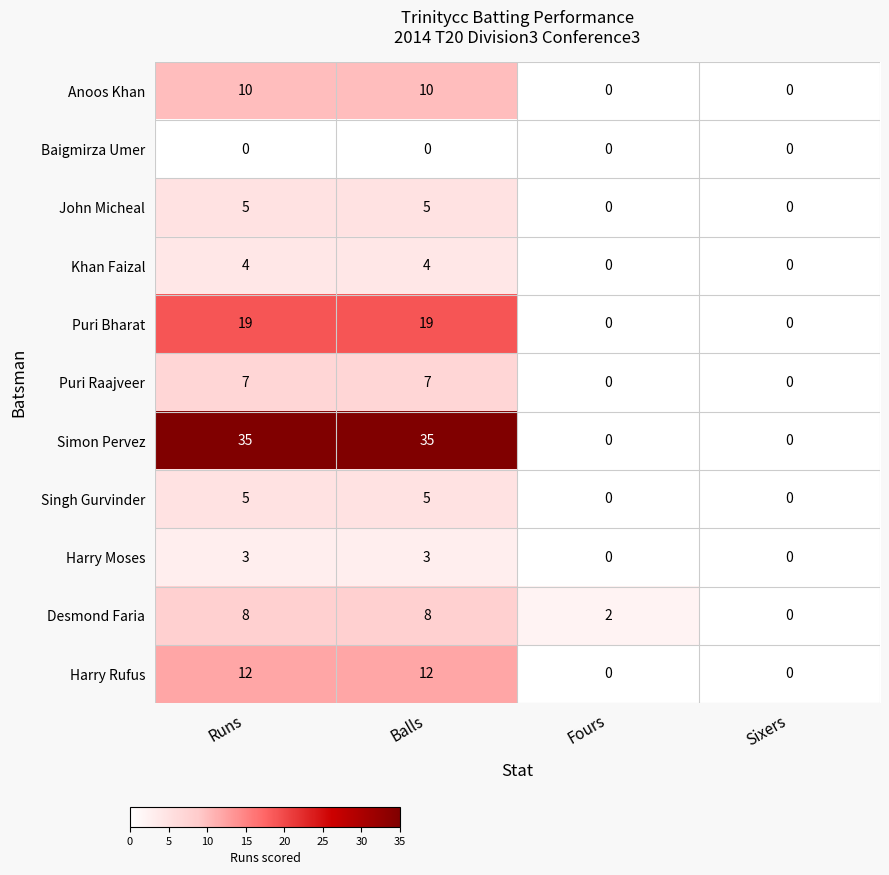

Which series changed the most between Balls and Sixers?

Simon Pervez